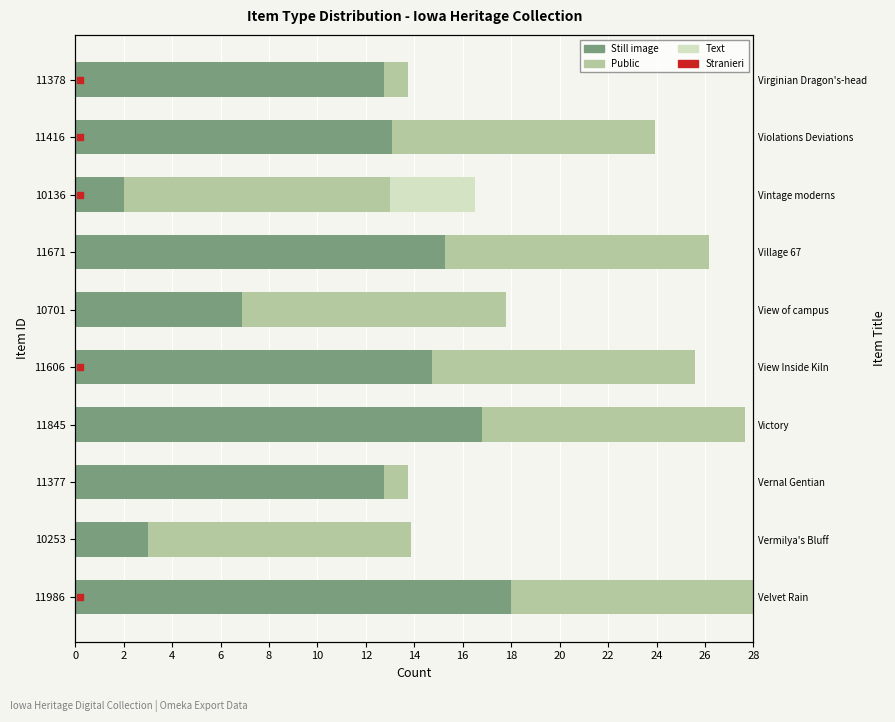

Reading left to right, extract all data points from this chart.

Still image: 18.0	3.0	12.7	16.8	14.7	6.9	15.3	2.0	13.1	12.7
Public: 11.0	10.9	1.0	10.9	10.9	10.9	10.9	11.0	10.9	1.0
Text: 0.0	0.0	0.0	0.0	0.0	0.0	0.0	3.5	0.0	0.0